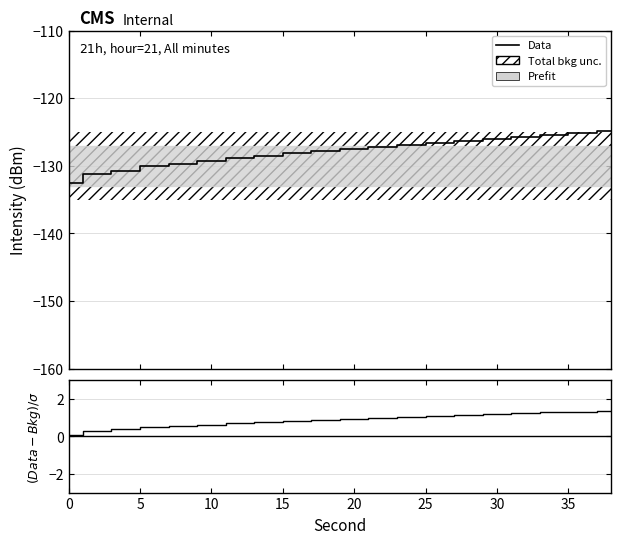

What is the sum of all (Data-Bkg)/σ values?

16.9